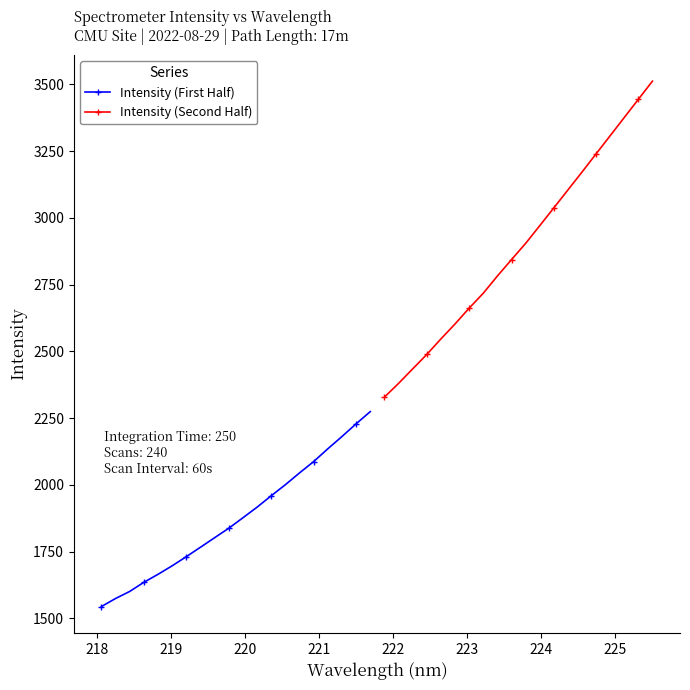

What is the value of the Intensity (First Half) point at the 18th from the left?

2181.3